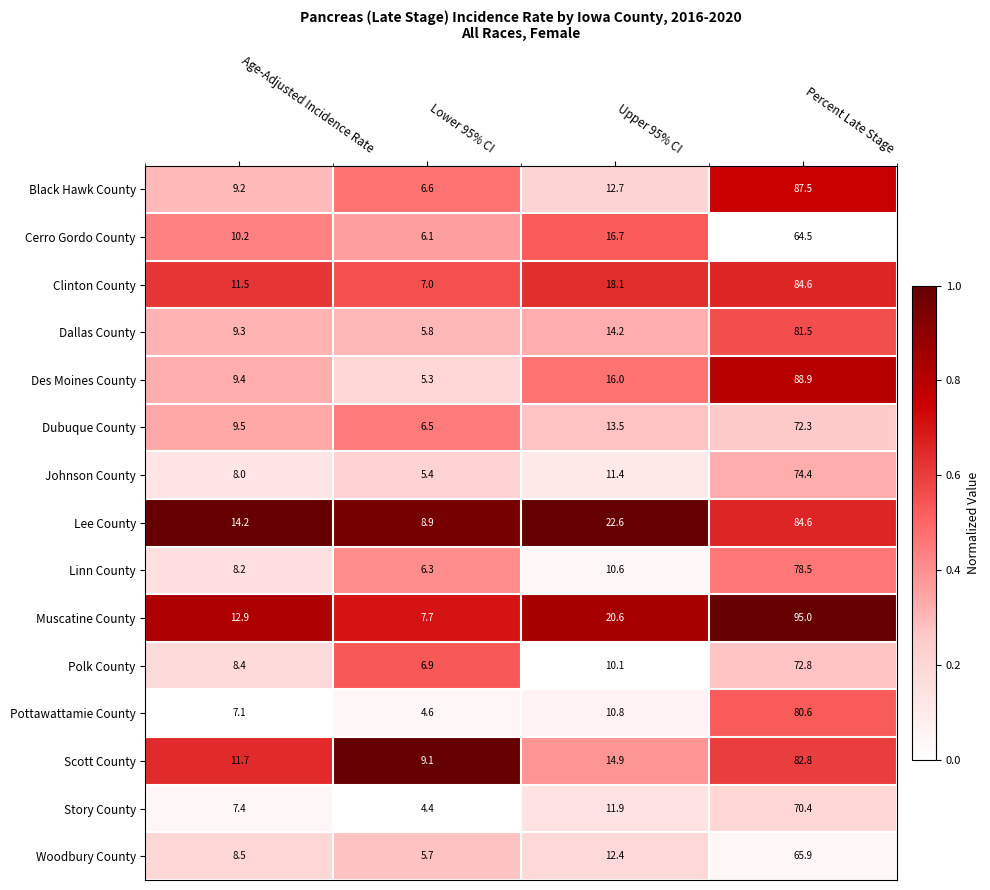

Is it true that Black Hawk County equals 12.7 at Upper 95% CI?

True